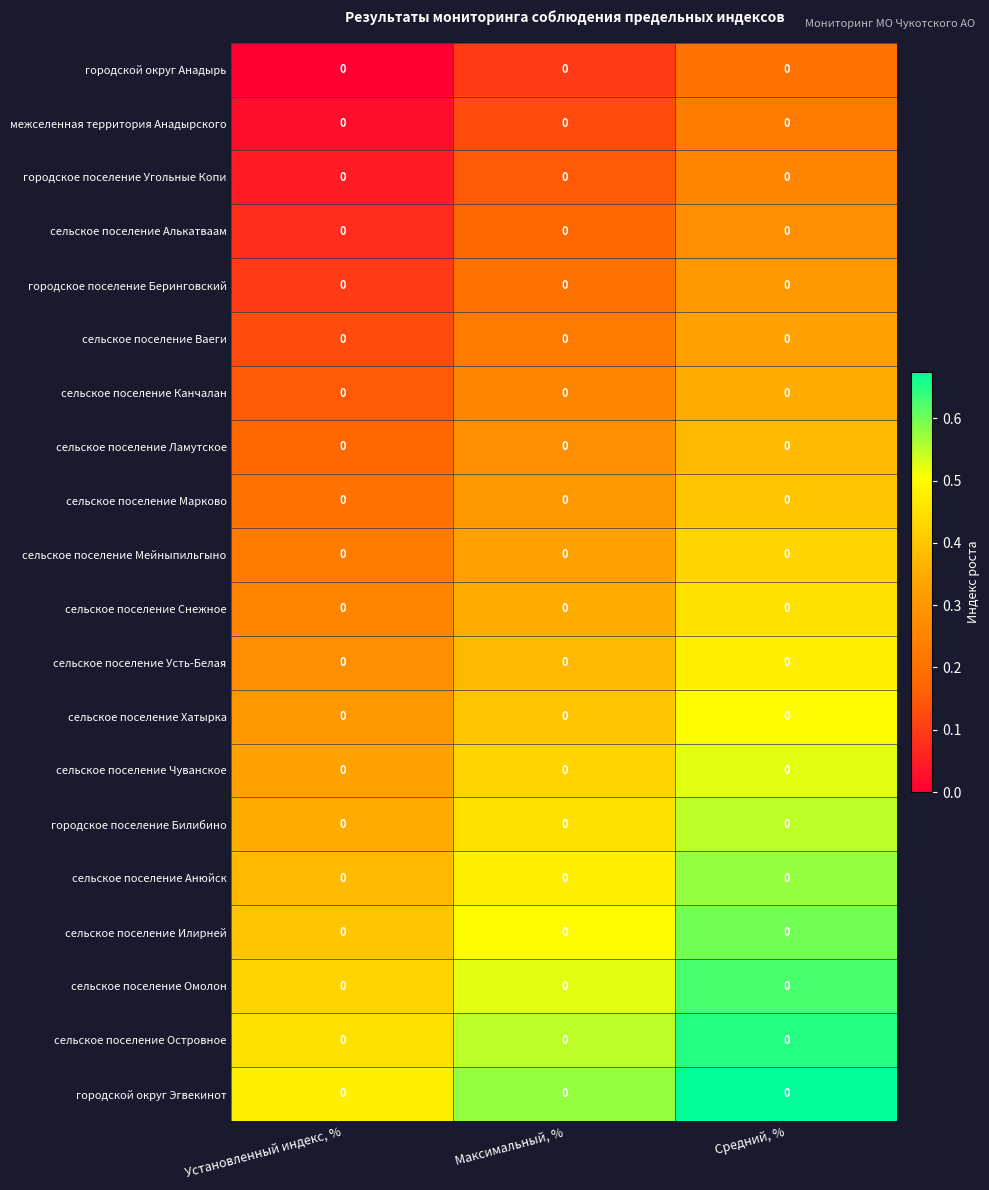

Reading left to right, transcribe all the data shown in this chart.

городской округ Анадырь: Установленный индекс, %=0.0	Максимальный, %=0.0	Средний, %=0.0
межселенная территория Анадырского: Установленный индекс, %=0.0	Максимальный, %=0.0	Средний, %=0.0
городское поселение Угольные Копи: Установленный индекс, %=0.0	Максимальный, %=0.0	Средний, %=0.0
сельское поселение Алькатваам: Установленный индекс, %=0.0	Максимальный, %=0.0	Средний, %=0.0
городское поселение Беринговский: Установленный индекс, %=0.0	Максимальный, %=0.0	Средний, %=0.0
сельское поселение Ваеги: Установленный индекс, %=0.0	Максимальный, %=0.0	Средний, %=0.0
сельское поселение Канчалан: Установленный индекс, %=0.0	Максимальный, %=0.0	Средний, %=0.0
сельское поселение Ламутское: Установленный индекс, %=0.0	Максимальный, %=0.0	Средний, %=0.0
сельское поселение Марково: Установленный индекс, %=0.0	Максимальный, %=0.0	Средний, %=0.0
сельское поселение Мейныпильгыно: Установленный индекс, %=0.0	Максимальный, %=0.0	Средний, %=0.0
сельское поселение Снежное: Установленный индекс, %=0.0	Максимальный, %=0.0	Средний, %=0.0
сельское поселение Усть-Белая: Установленный индекс, %=0.0	Максимальный, %=0.0	Средний, %=0.0
сельское поселение Хатырка: Установленный индекс, %=0.0	Максимальный, %=0.0	Средний, %=0.0
сельское поселение Чуванское: Установленный индекс, %=0.0	Максимальный, %=0.0	Средний, %=0.0
городское поселение Билибино: Установленный индекс, %=0.0	Максимальный, %=0.0	Средний, %=0.0
сельское поселение Анюйск: Установленный индекс, %=0.0	Максимальный, %=0.0	Средний, %=0.0
сельское поселение Илирней: Установленный индекс, %=0.0	Максимальный, %=0.0	Средний, %=0.0
сельское поселение Омолон: Установленный индекс, %=0.0	Максимальный, %=0.0	Средний, %=0.0
сельское поселение Островное: Установленный индекс, %=0.0	Максимальный, %=0.0	Средний, %=0.0
городской округ Эгвекинот: Установленный индекс, %=0.0	Максимальный, %=0.0	Средний, %=0.0